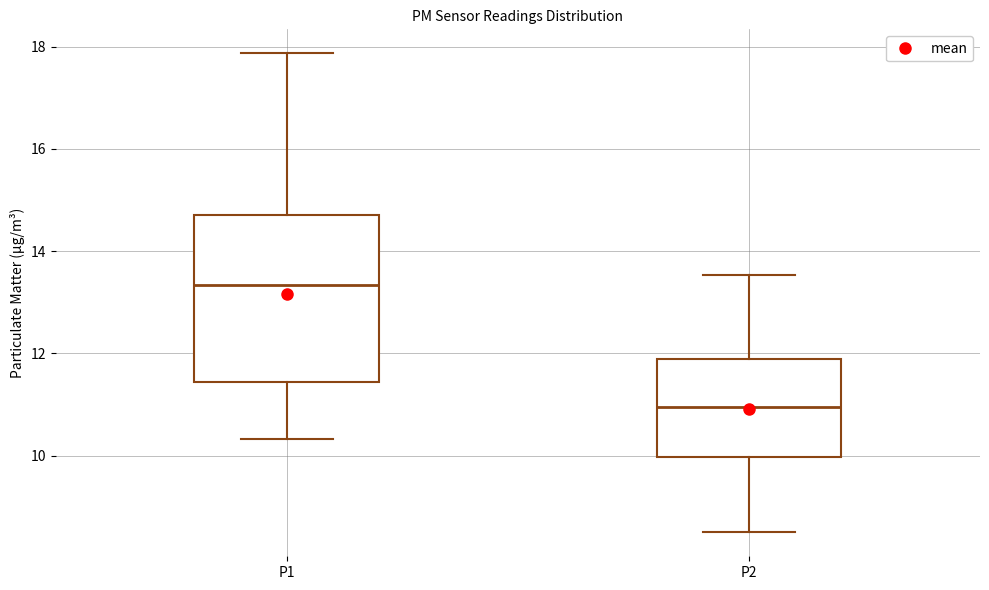

Where does the median line of the box for P2 sit on the y-axis? The values are not printed on the chart, so give them approximately, as read against the axis.

11.0